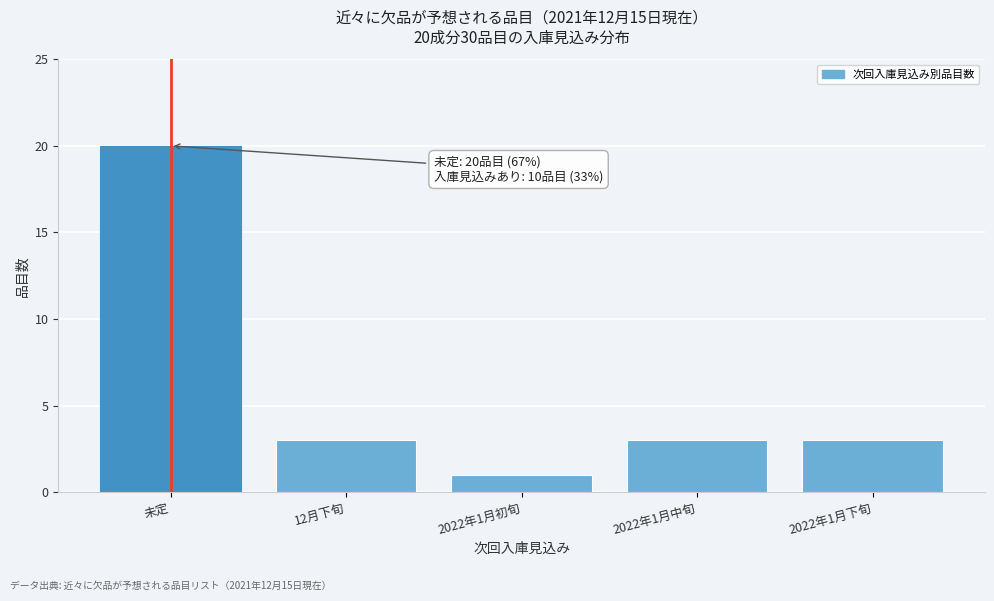

Reading left to right, what are all the values shown in this chart?

未定=20	12月下旬=3	2022年1月初旬=1	2022年1月中旬=3	2022年1月下旬=3